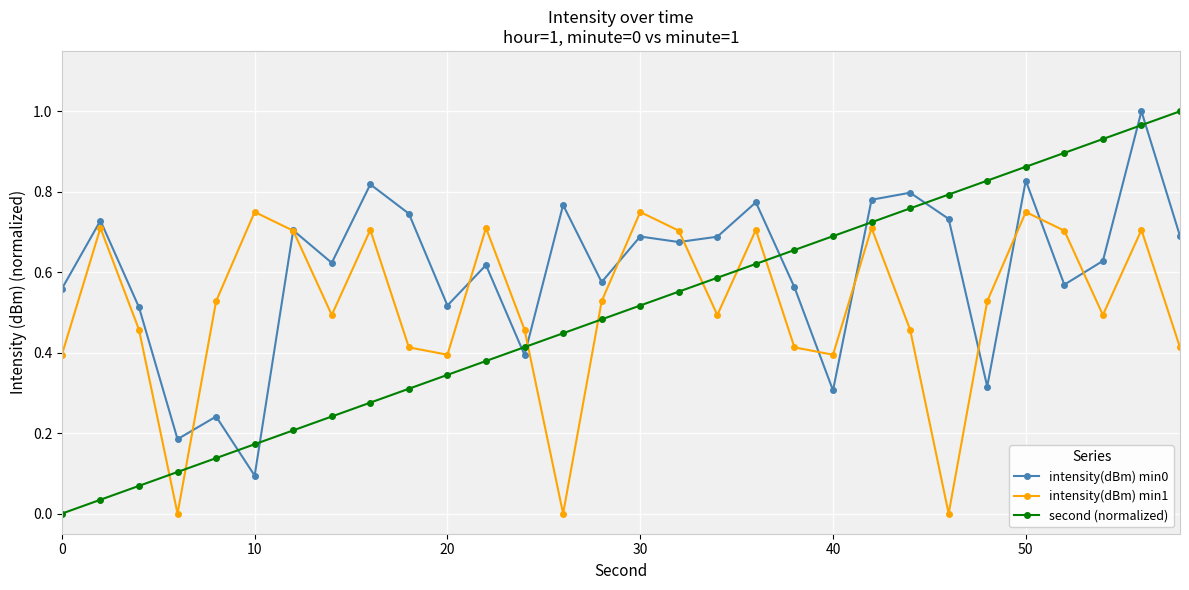

Which series has the largest range (max minus min)?

second (normalized)